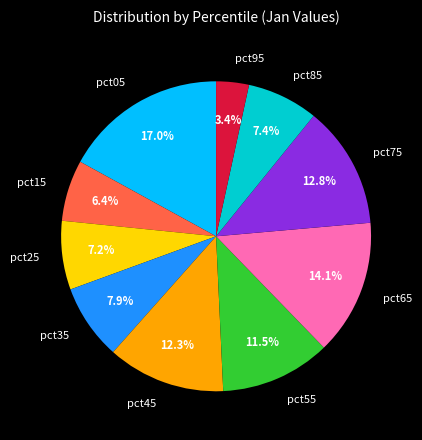

To the nearest percent, what is the average slice percentage?

10%